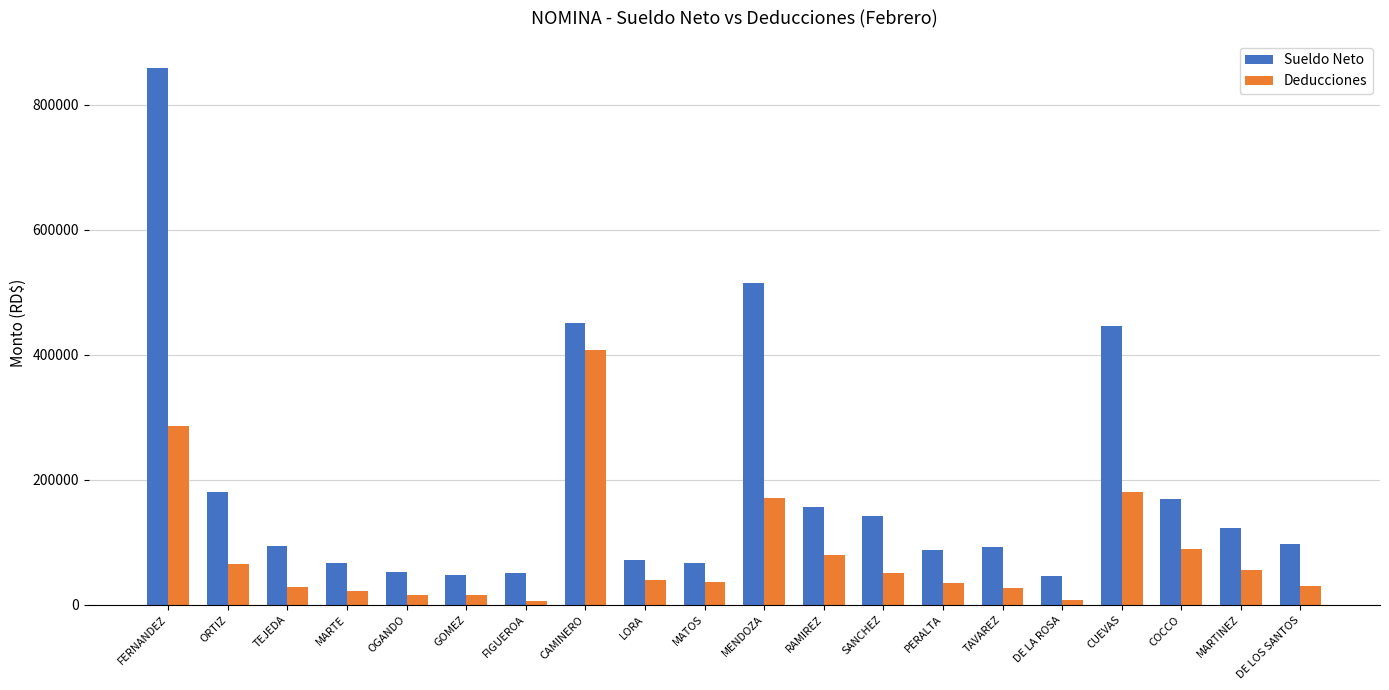

What is the label of the 16th bar from the right?

OGANDO